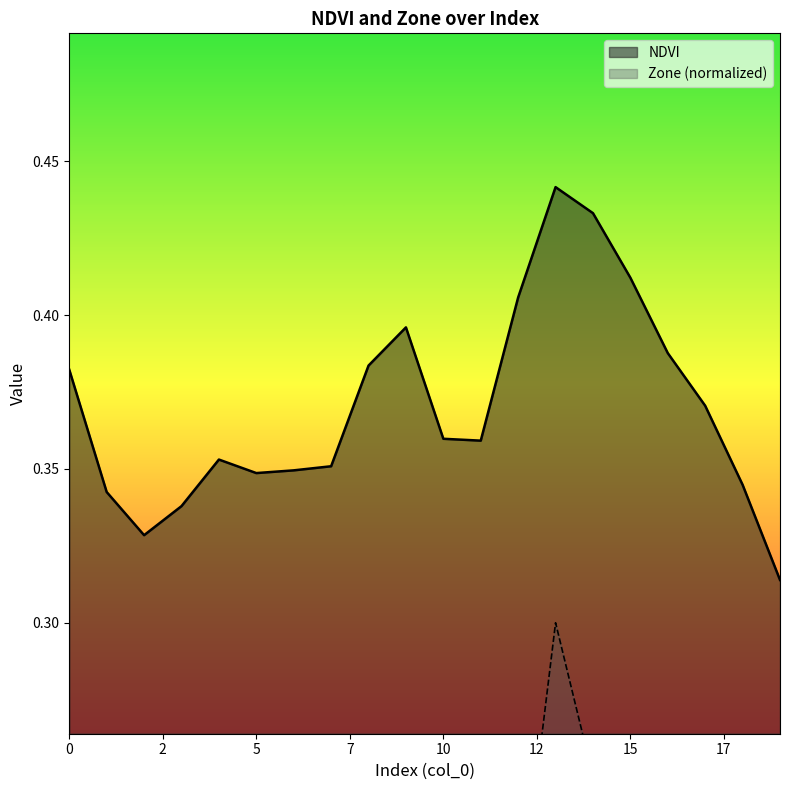

Count the Zone values in the range 0 to 1.

20